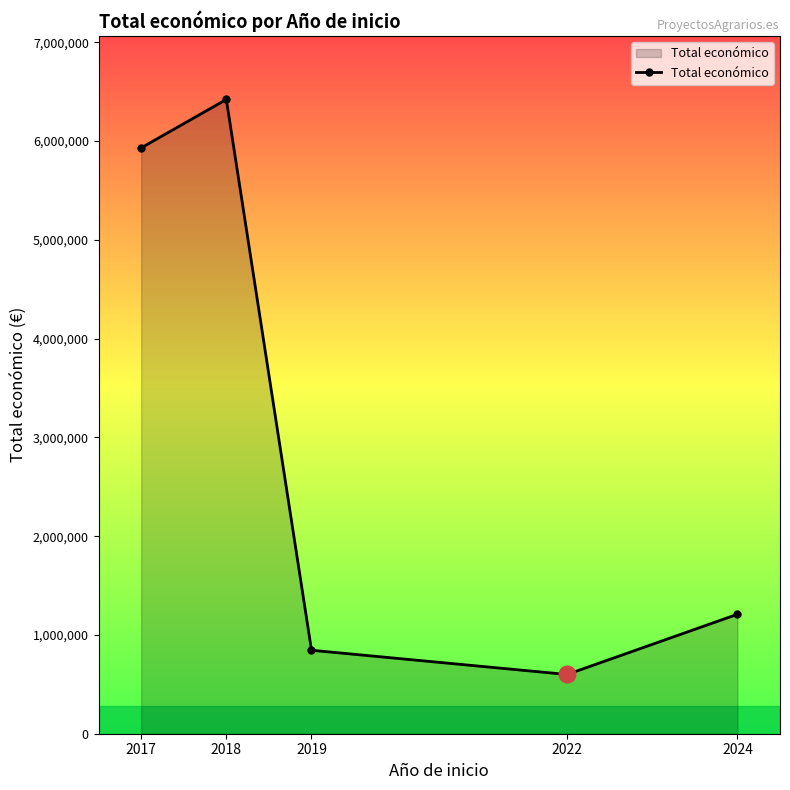

Which category has the lowest value across all series?

2022